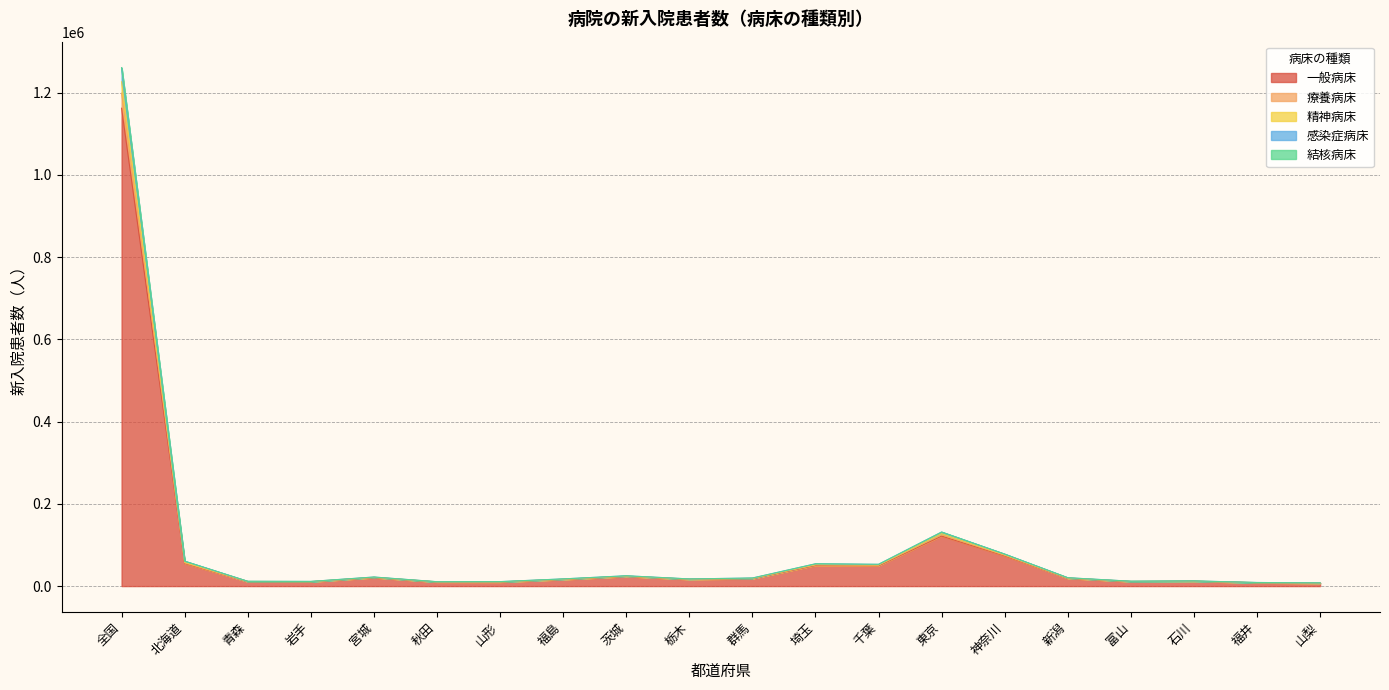

What is the total value across all series at 埼玉?

54185